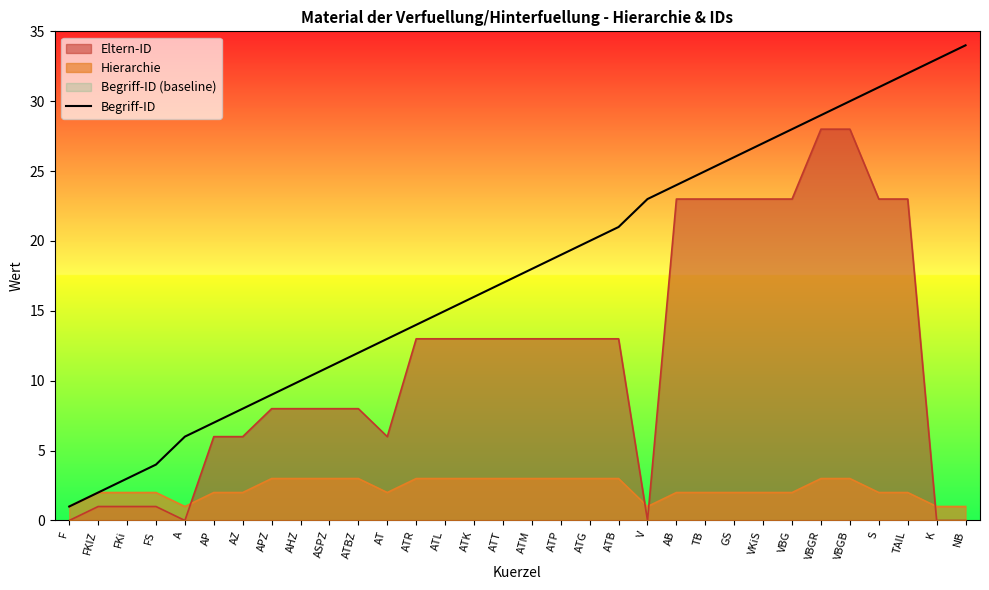

At which category does the chart reach its minimum across all series?

F